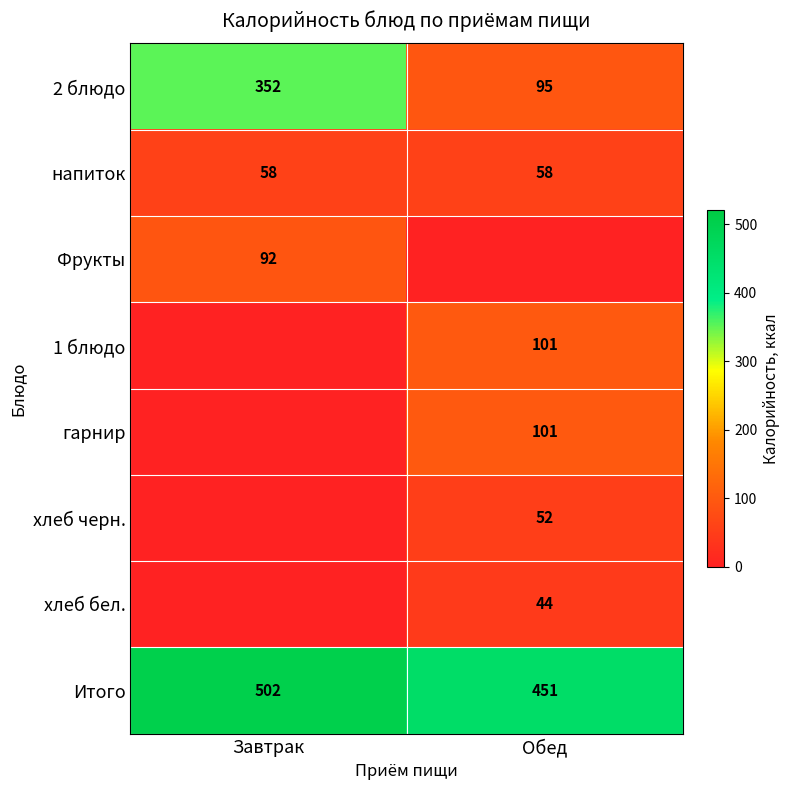

The value of гарнир at Обед is 152. True or false?

False